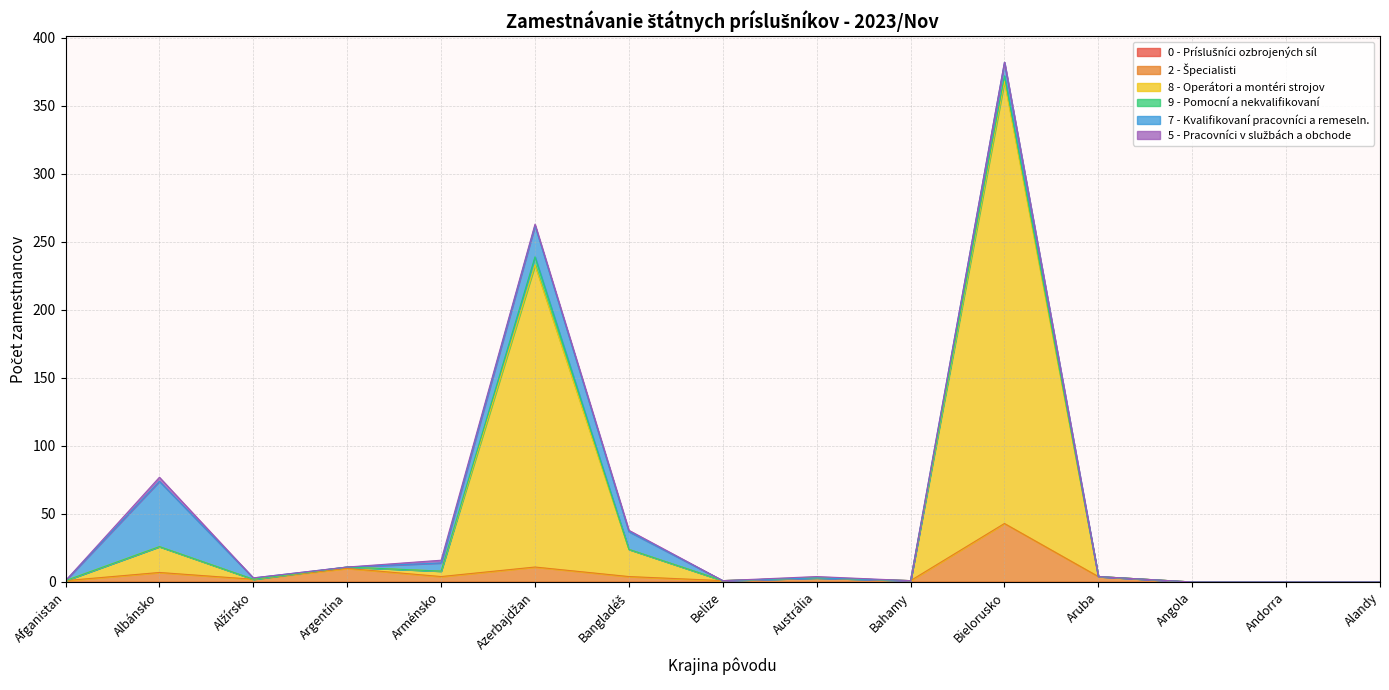

At Aruba, list the series in order from smallest to largest.

0 - Príslušníci ozbrojených síl, 8 - Operátori a montéri strojov, 9 - Pomocní a nekvalifikovaní, 7 - Kvalifikovaní pracovníci a remeseln., 5 - Pracovníci v službách a obchode, 2 - Špecialisti